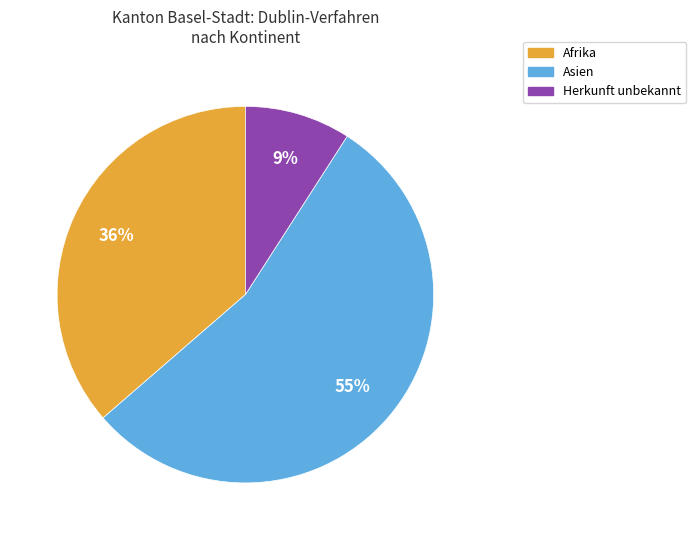

To the nearest percent, what is the average slice percentage?

33%